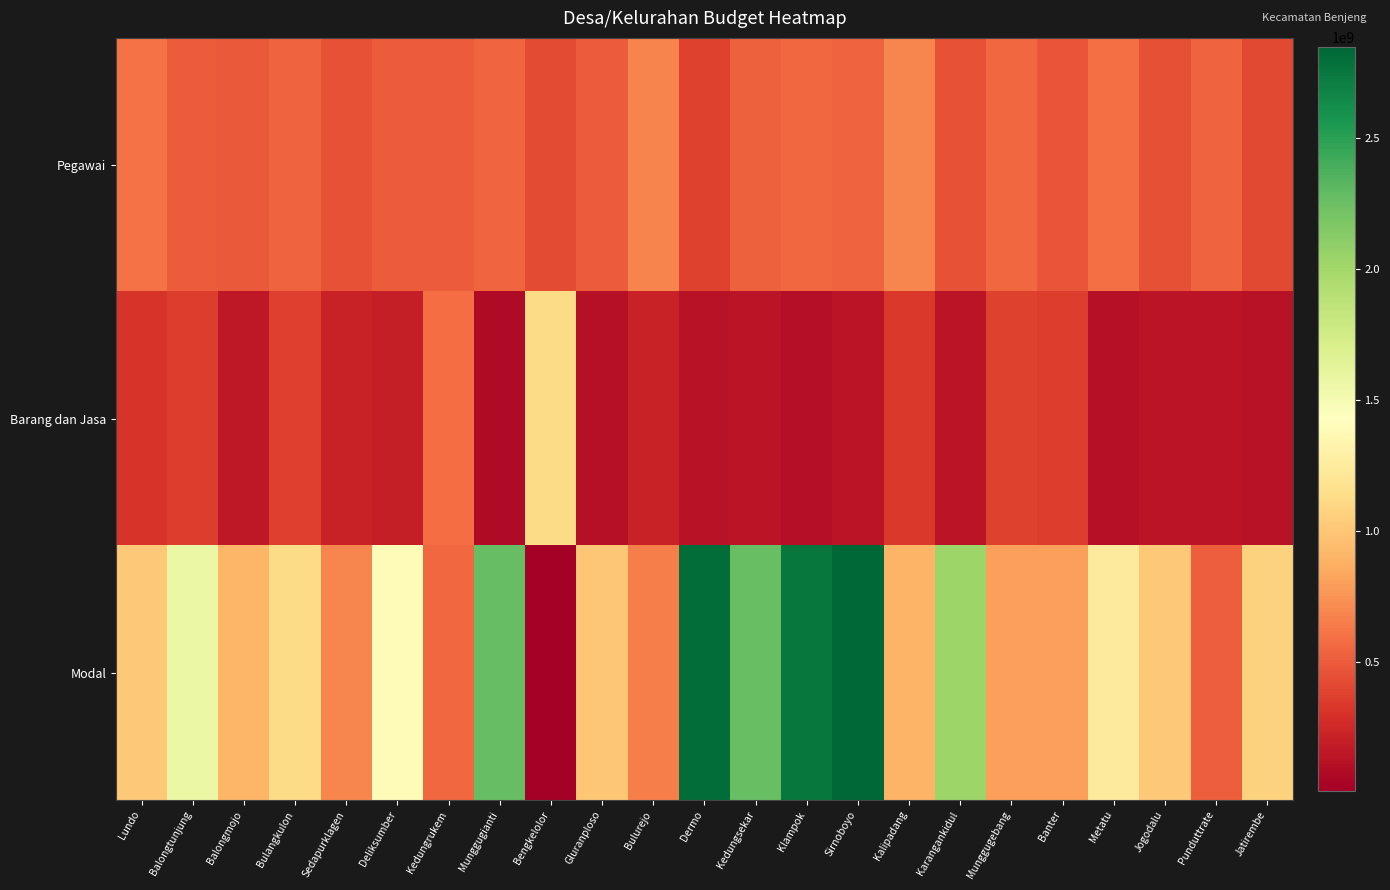

List the series in order of their overall mean, highest first.

Modal, Pegawai, Barang dan Jasa